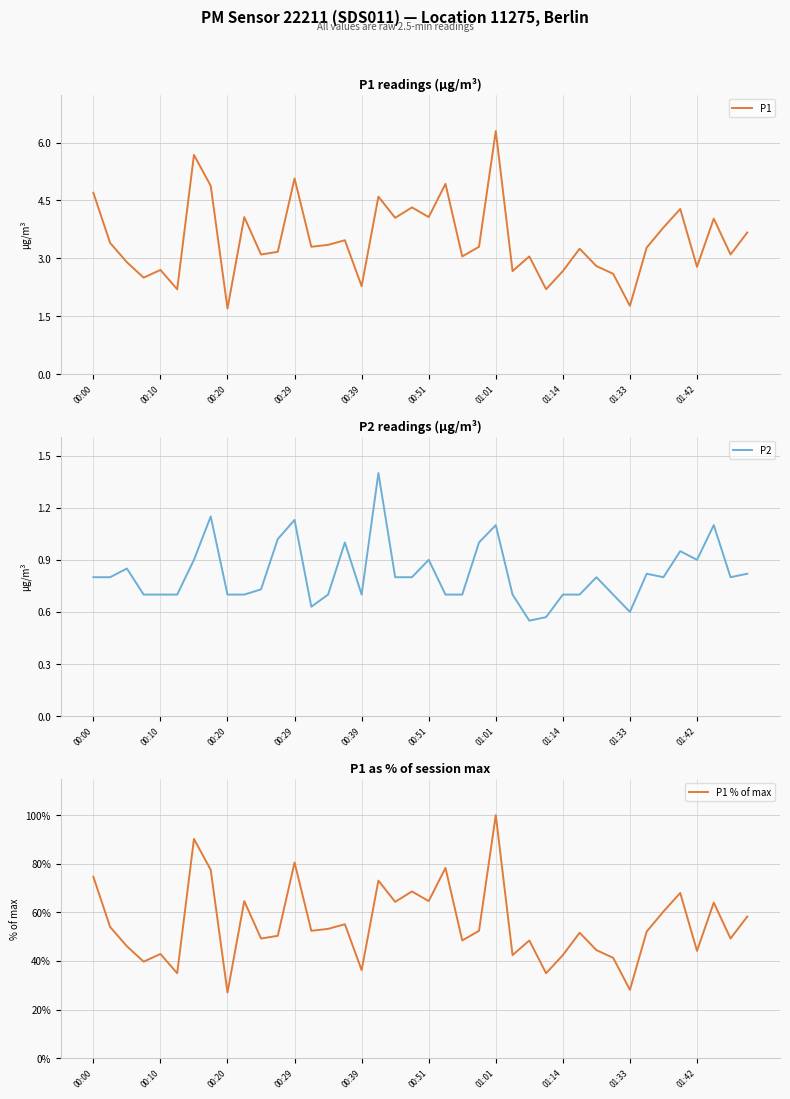

What position from the right is 19?

21